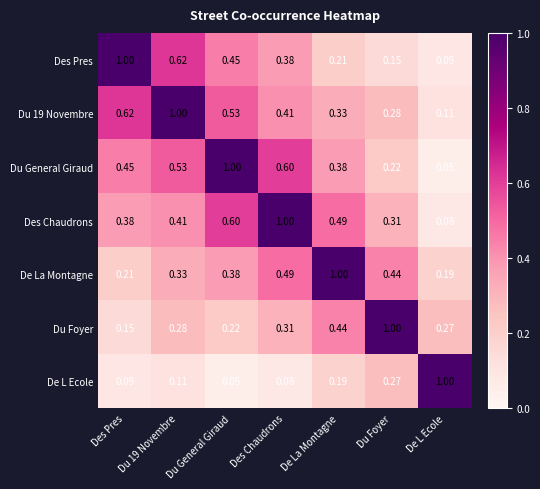

Which category has the highest value in the De L Ecole series?

De L Ecole